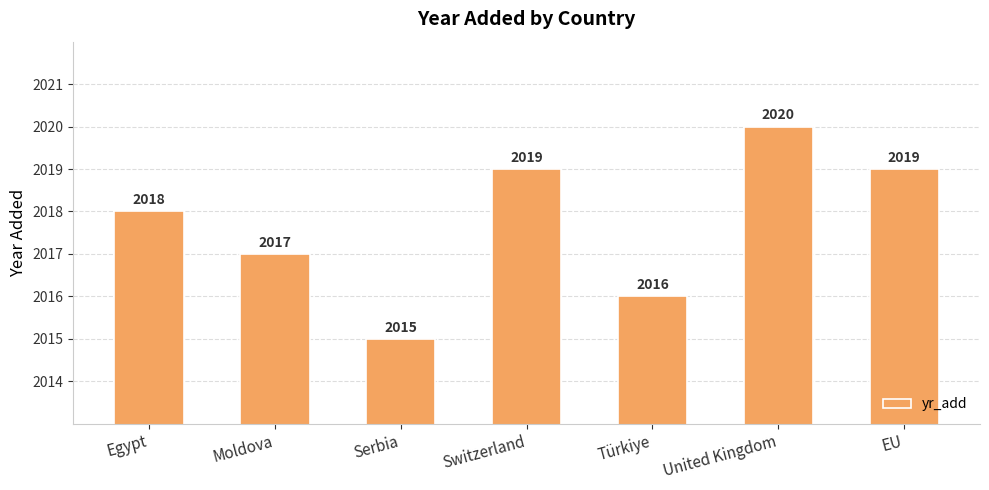

The value at Serbia is 1242. True or false?

False